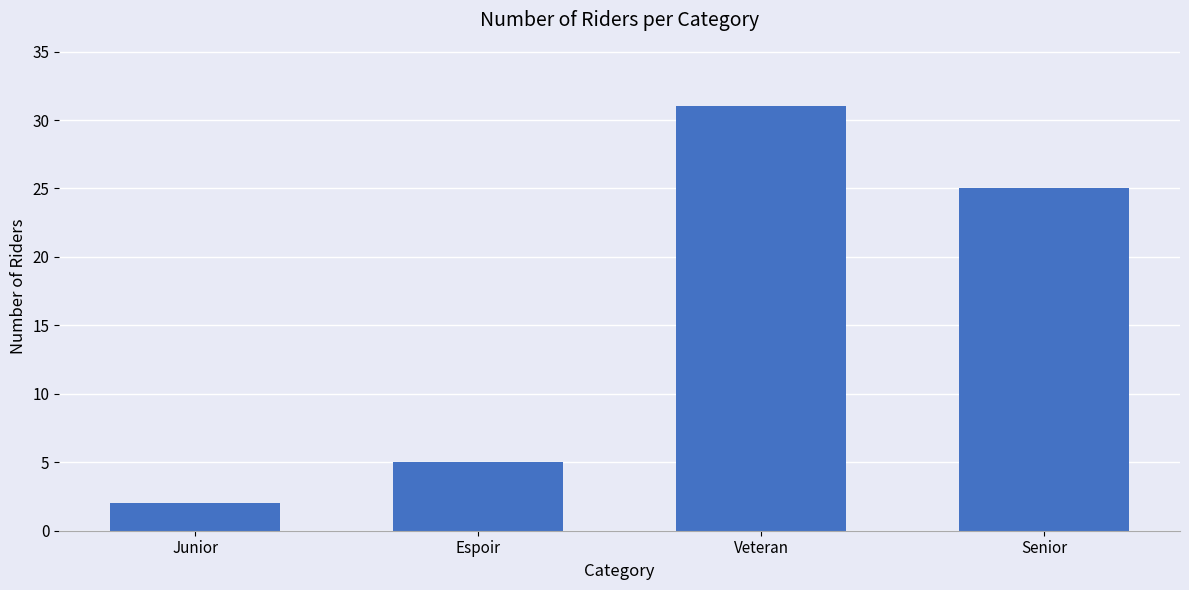

Rank the categories by value from highest to lowest.

Veteran, Senior, Espoir, Junior